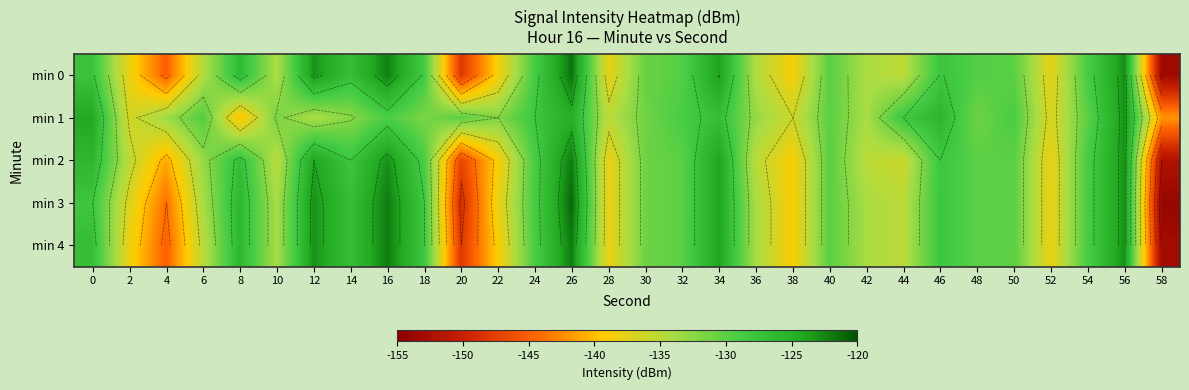

Which series changed the most between 22 and 48?

min 0